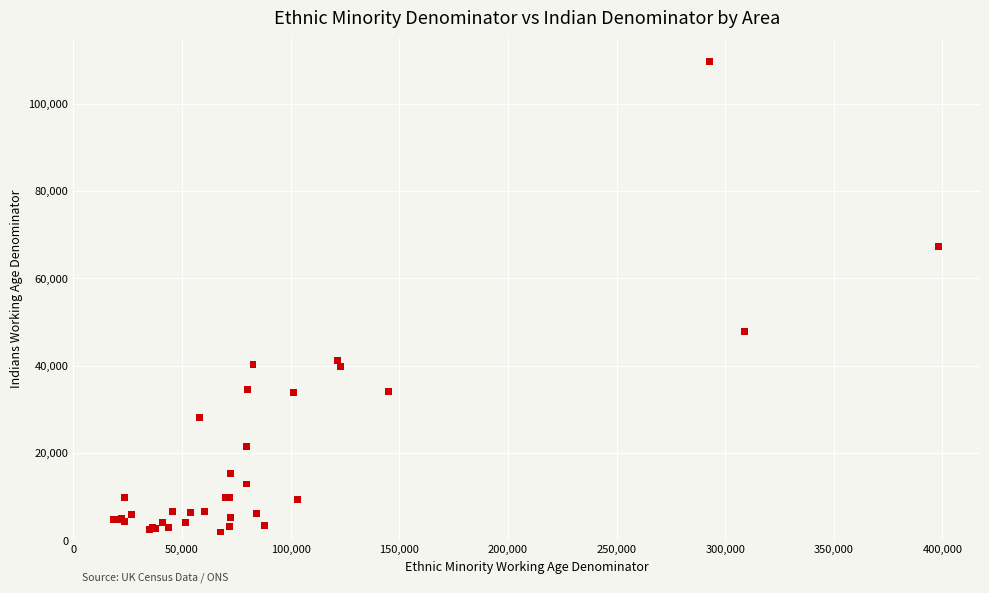

What Y value in the scatter plot is closest to 55850?

47800